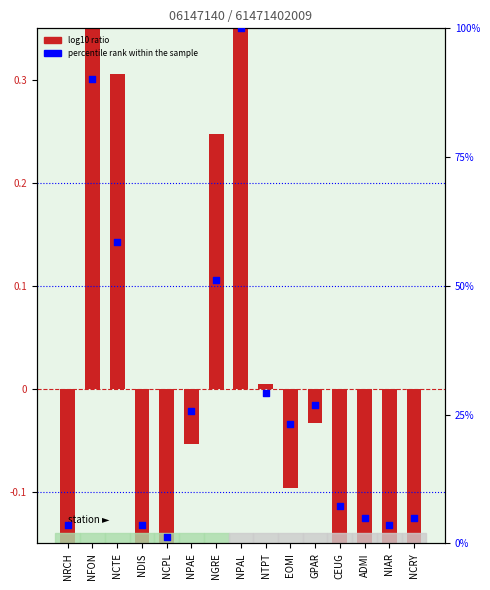

What is the total value across all series at NCRY?

4.1